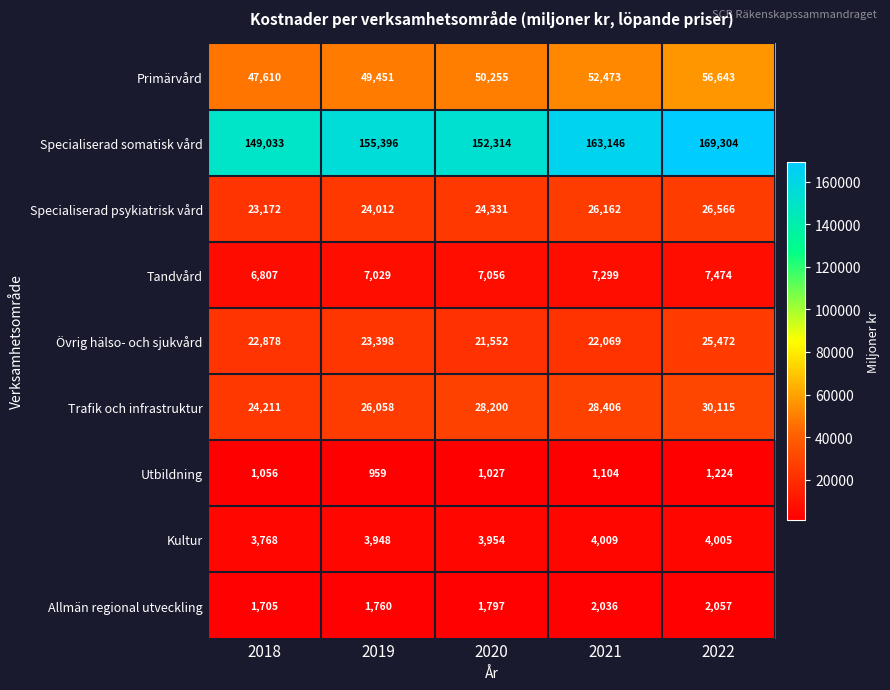

Rank the series at 2021 from lowest to highest value.

Utbildning, Allmän regional utveckling, Kultur, Tandvård, Övrig hälso- och sjukvård, Specialiserad psykiatrisk vård, Trafik och infrastruktur, Primärvård, Specialiserad somatisk vård